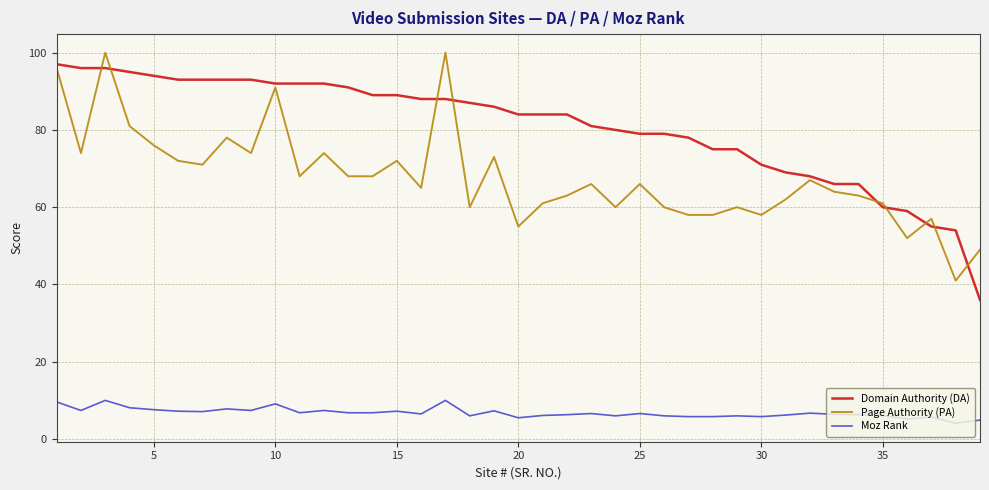

What is the difference between the maximum and minimum values in the Domain Authority (DA) series?

61.0